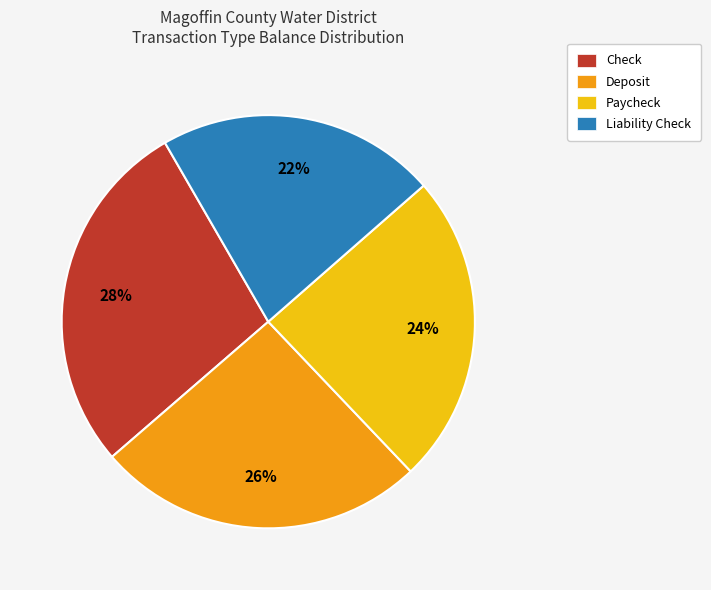

The Deposit slice represents 26% of the pie. True or false?

True